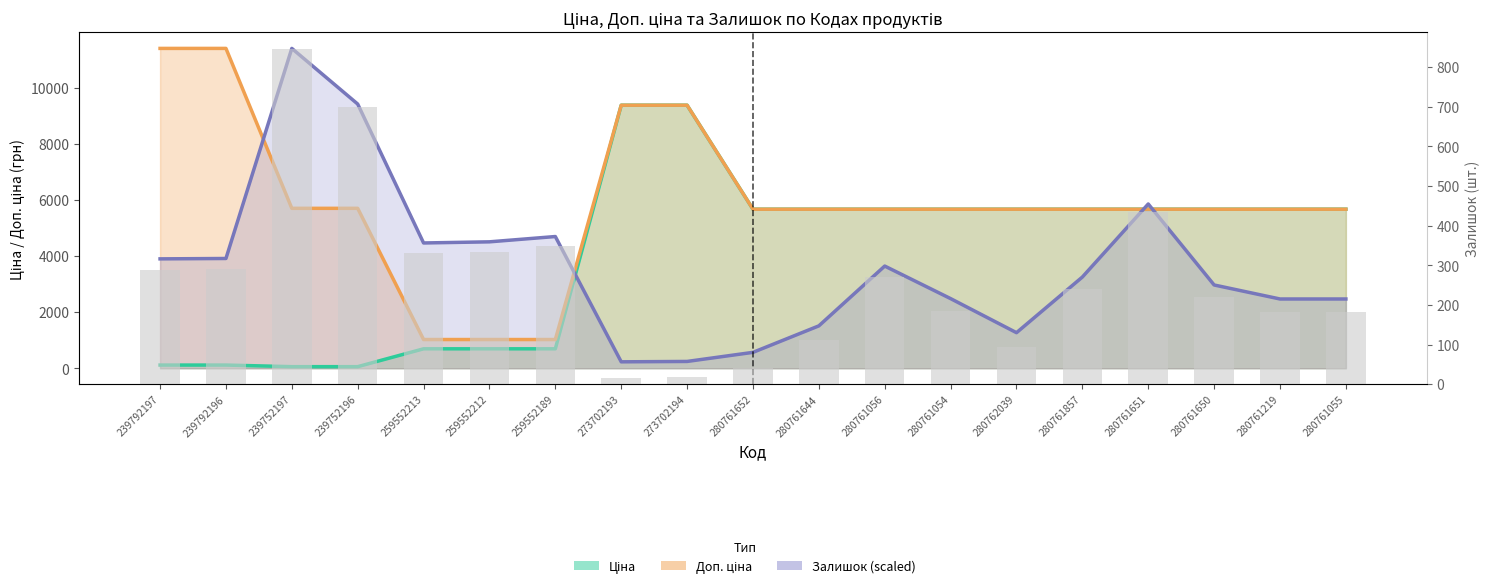

At which label does Доп. ціна first exceed 5673?

239792197